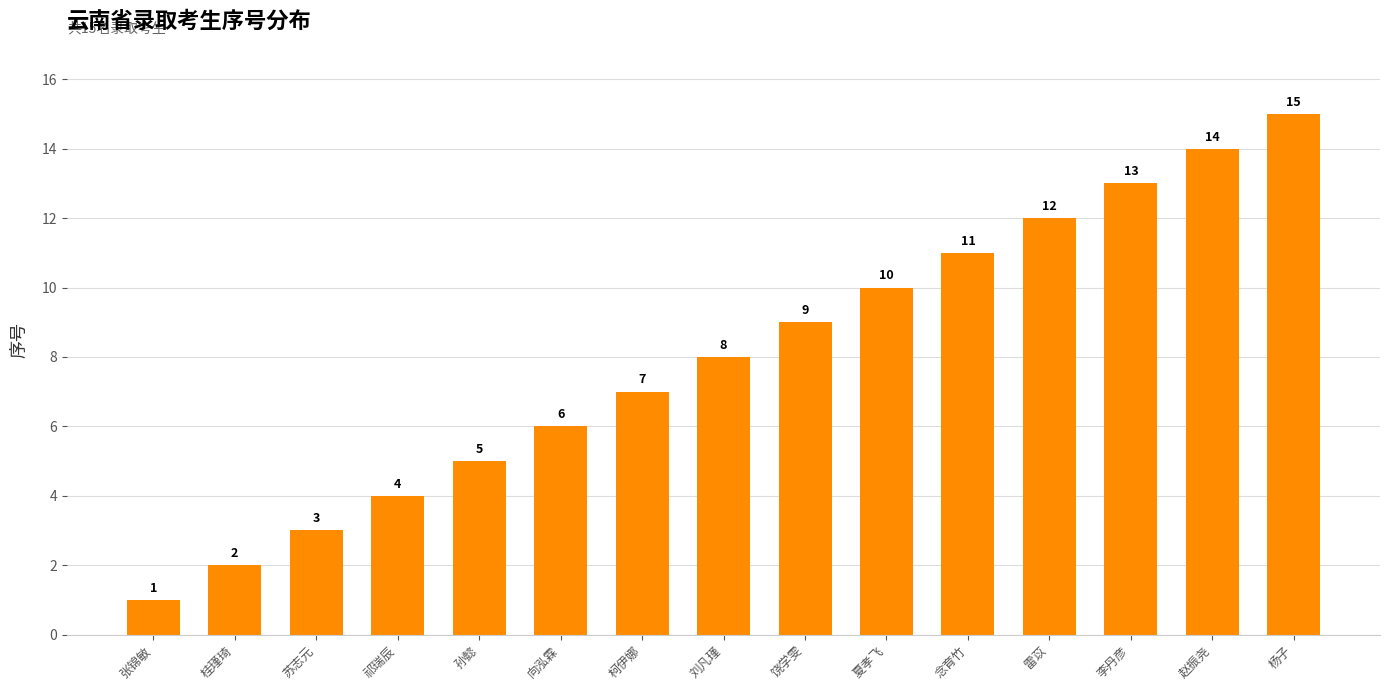

What is the sum of the values at 李丹彦 and 雷苡?

25